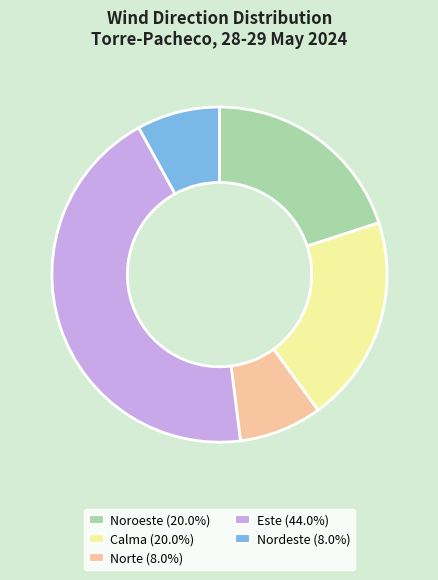

What is the ratio of the value at Norte to the value at Calma?

0.4